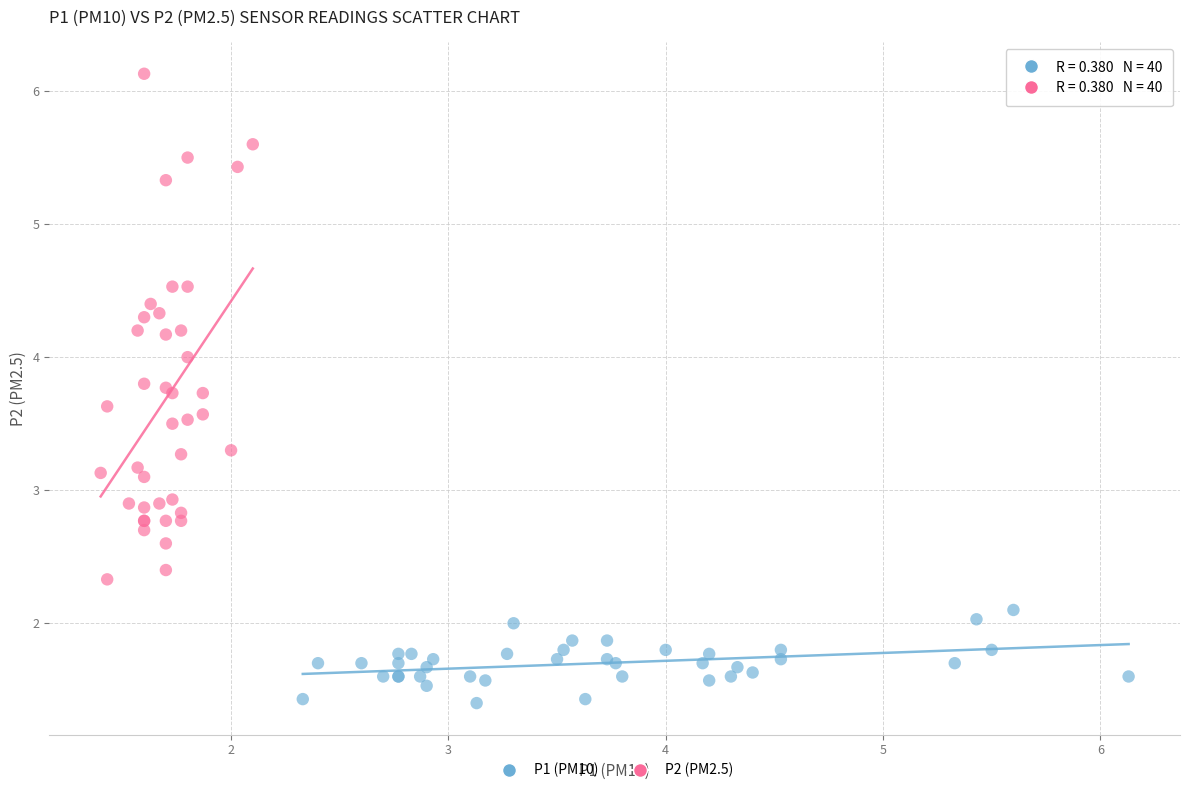

Which series contains the lowest Y value?

P1 (PM10)